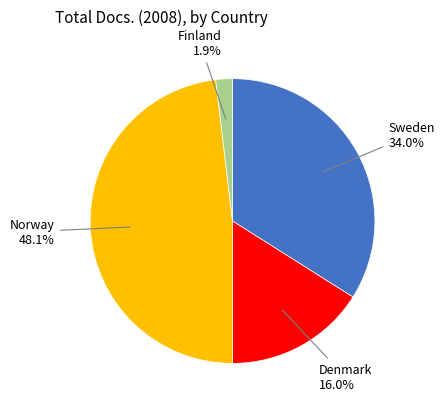

Does any single category account for the majority?

No